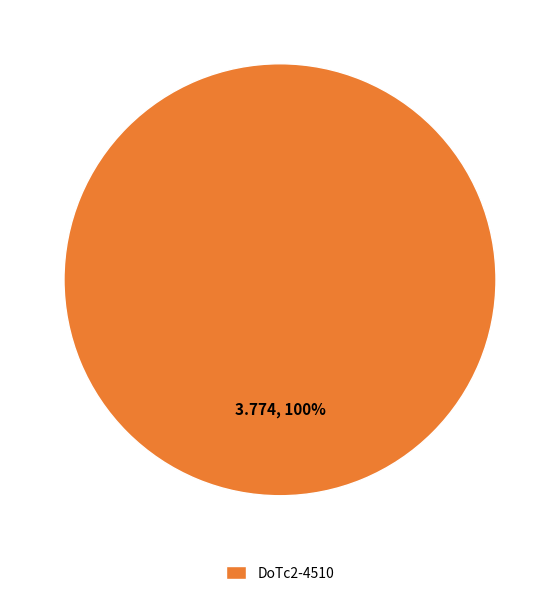

Does any single category account for the majority?

Yes